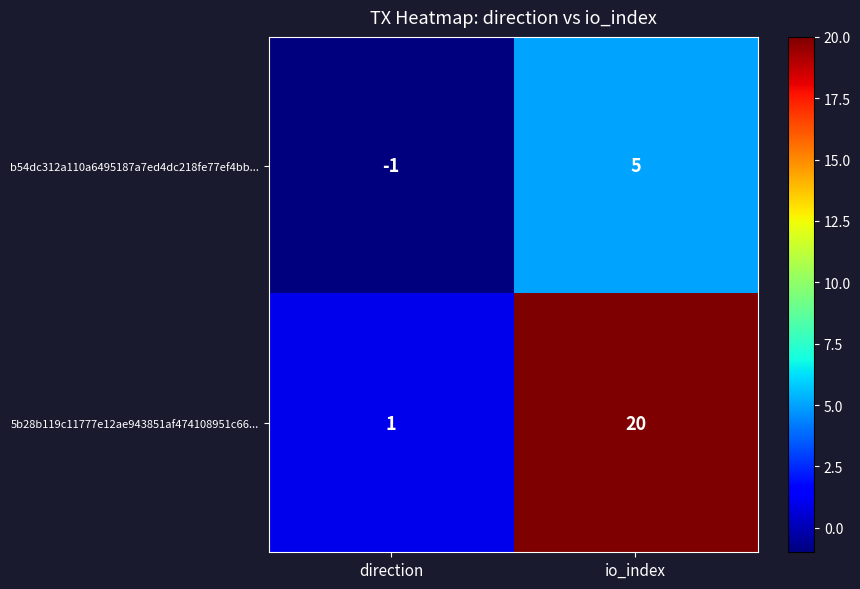

Count the number of data series in this chart.

2